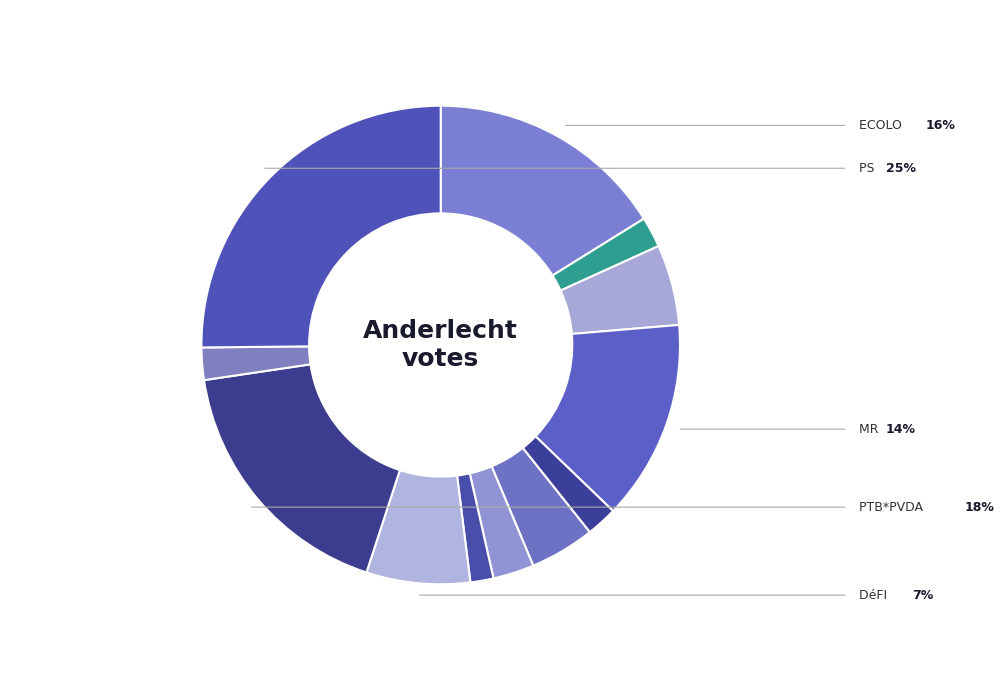

Rank the categories by value from lowest to highest.

CD&V, Open Vld, PARTI POPULAIRE, LISTES DESTEXHE, VLAAMS BELANG, N-VA, CDH, DéFI, MR, ECOLO, PTB*PVDA, PS